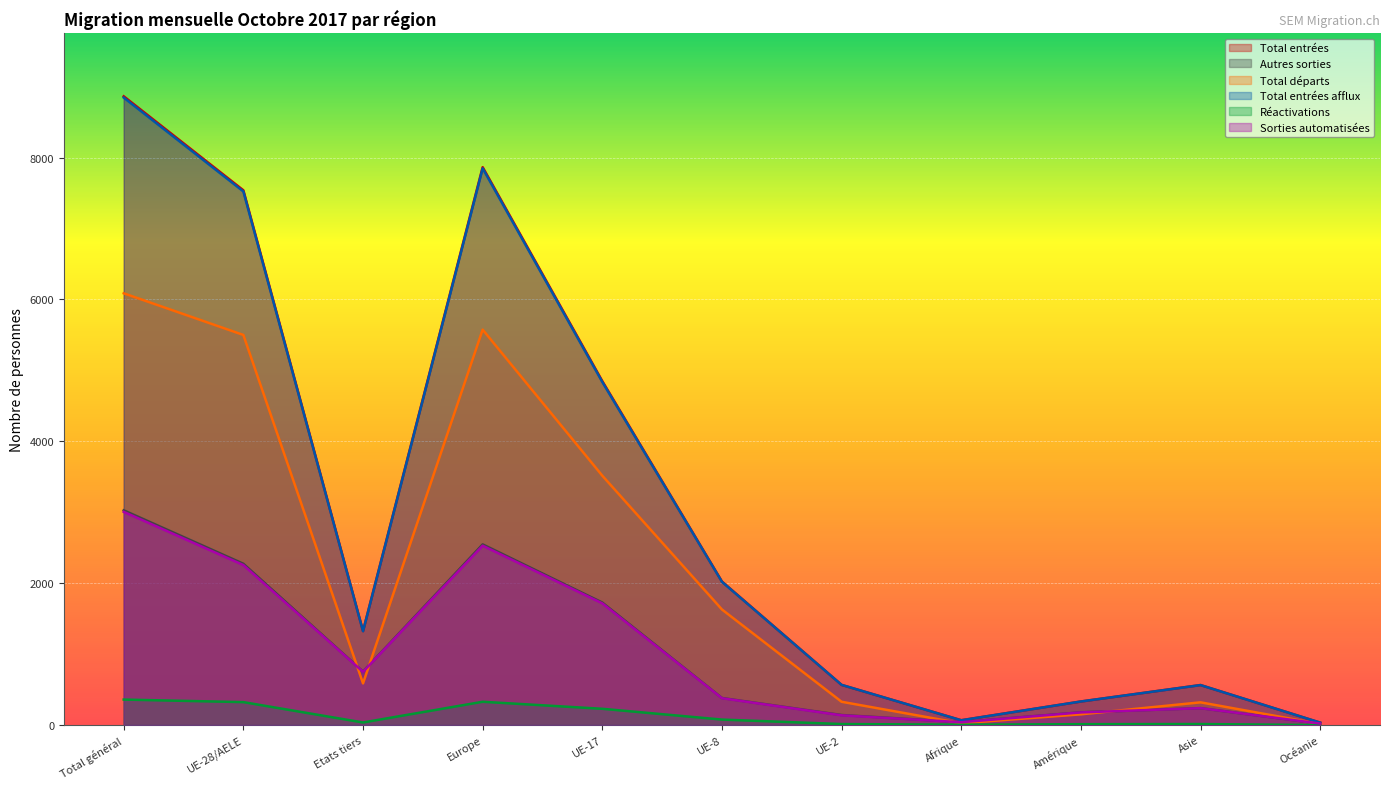

Reading right to left, list all the values displayed in this chart.

Total entrées: Océanie=34	Asie=564	Amérique=332	Afrique=68	UE-2=566	UE-8=2023	UE-17=4848	Europe=7864	Etats tiers=1325	UE-28/AELE=7538	Total général=8863
Autres sorties: Océanie=21	Asie=238	Amérique=179	Afrique=41	UE-2=141	UE-8=381	UE-17=1727	Europe=2547	Etats tiers=753	UE-28/AELE=2274	Total général=3027
Total départs: Océanie=15	Asie=320	Amérique=151	Afrique=25	UE-2=328	UE-8=1629	UE-17=3515	Europe=5574	Etats tiers=587	UE-28/AELE=5499	Total général=6086
Total entrées afflux: Océanie=34	Asie=563	Amérique=332	Afrique=67	UE-2=566	UE-8=2019	UE-17=4836	Europe=7848	Etats tiers=1323	UE-28/AELE=7522	Total général=8845
Réactivations: Océanie=0	Asie=14	Amérique=12	Afrique=5	UE-2=14	UE-8=77	UE-17=229	Europe=328	Etats tiers=36	UE-28/AELE=323	Total général=359
Sorties automatisées: Océanie=21	Asie=238	Amérique=178	Afrique=40	UE-2=137	UE-8=378	UE-17=1715	Europe=2528	Etats tiers=750	UE-28/AELE=2255	Total général=3005